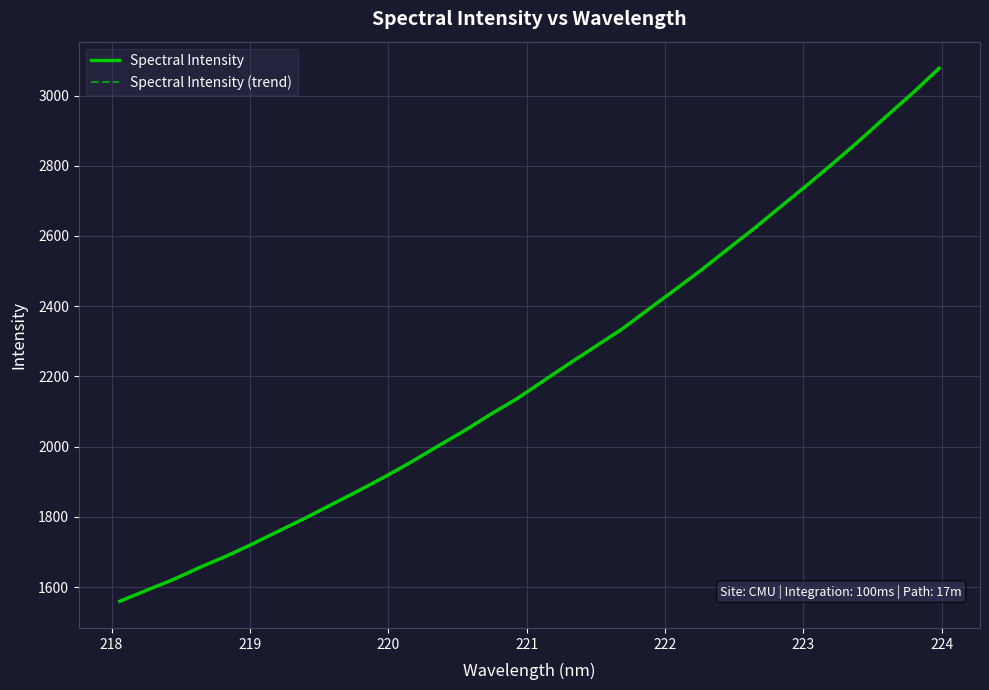

What is the highest value of the Spectral Intensity series?

3077.5